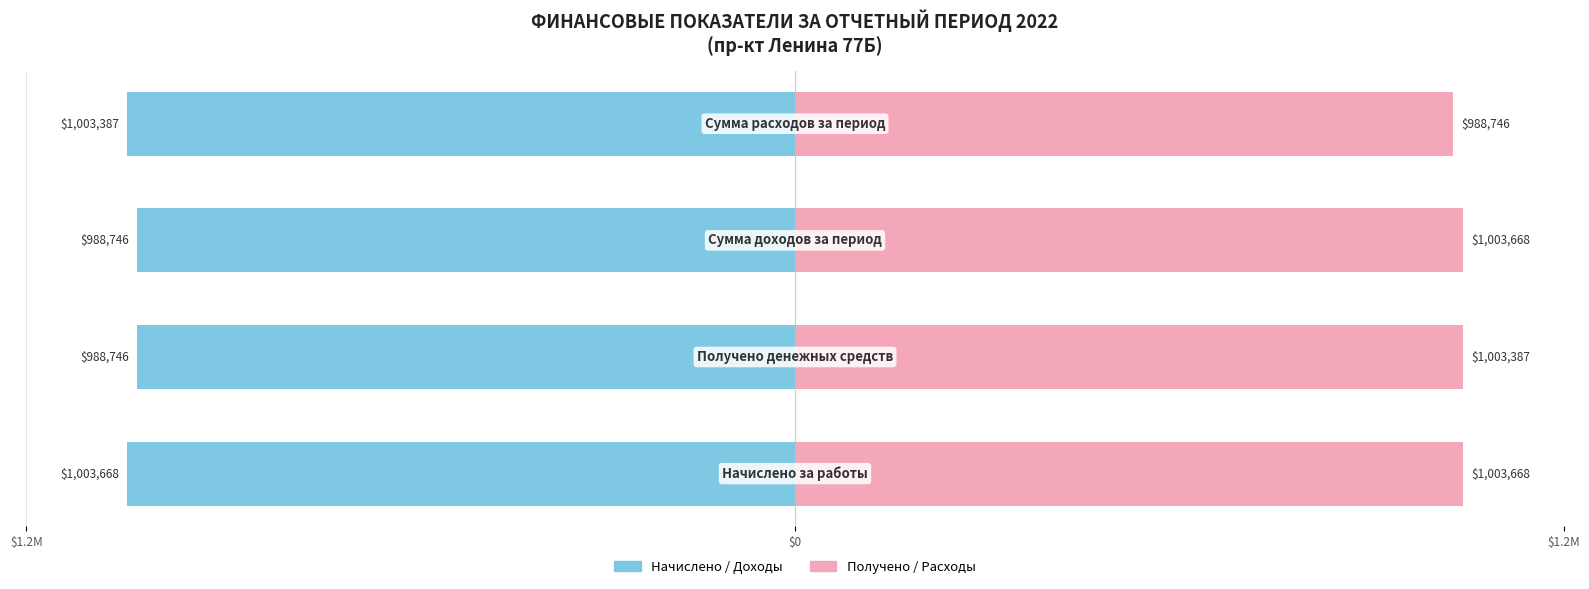

Does the chart contain stacked bars?

No